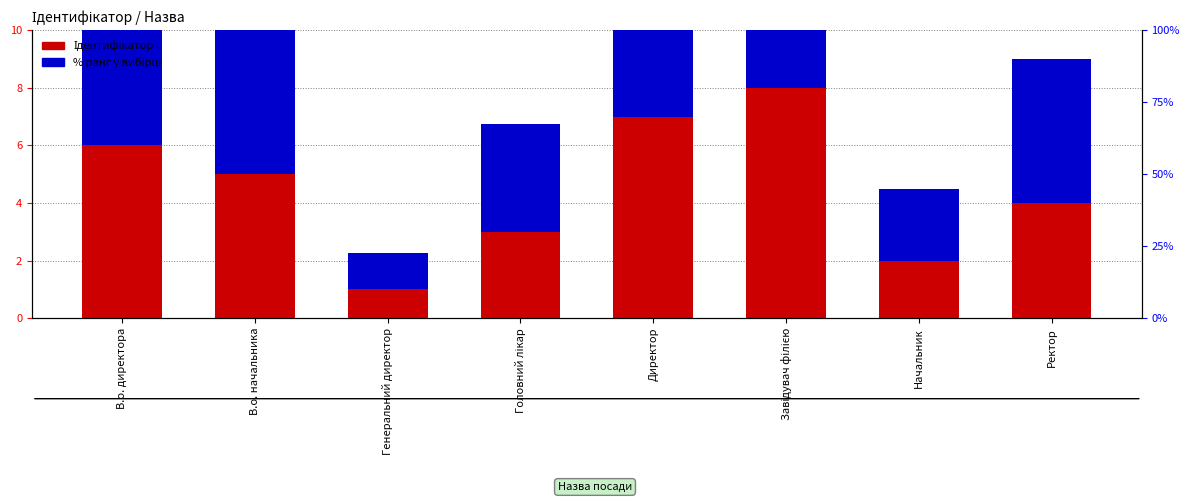

What are all the series names shown in the legend?

Ідентифікатор, % ранг у вибірці